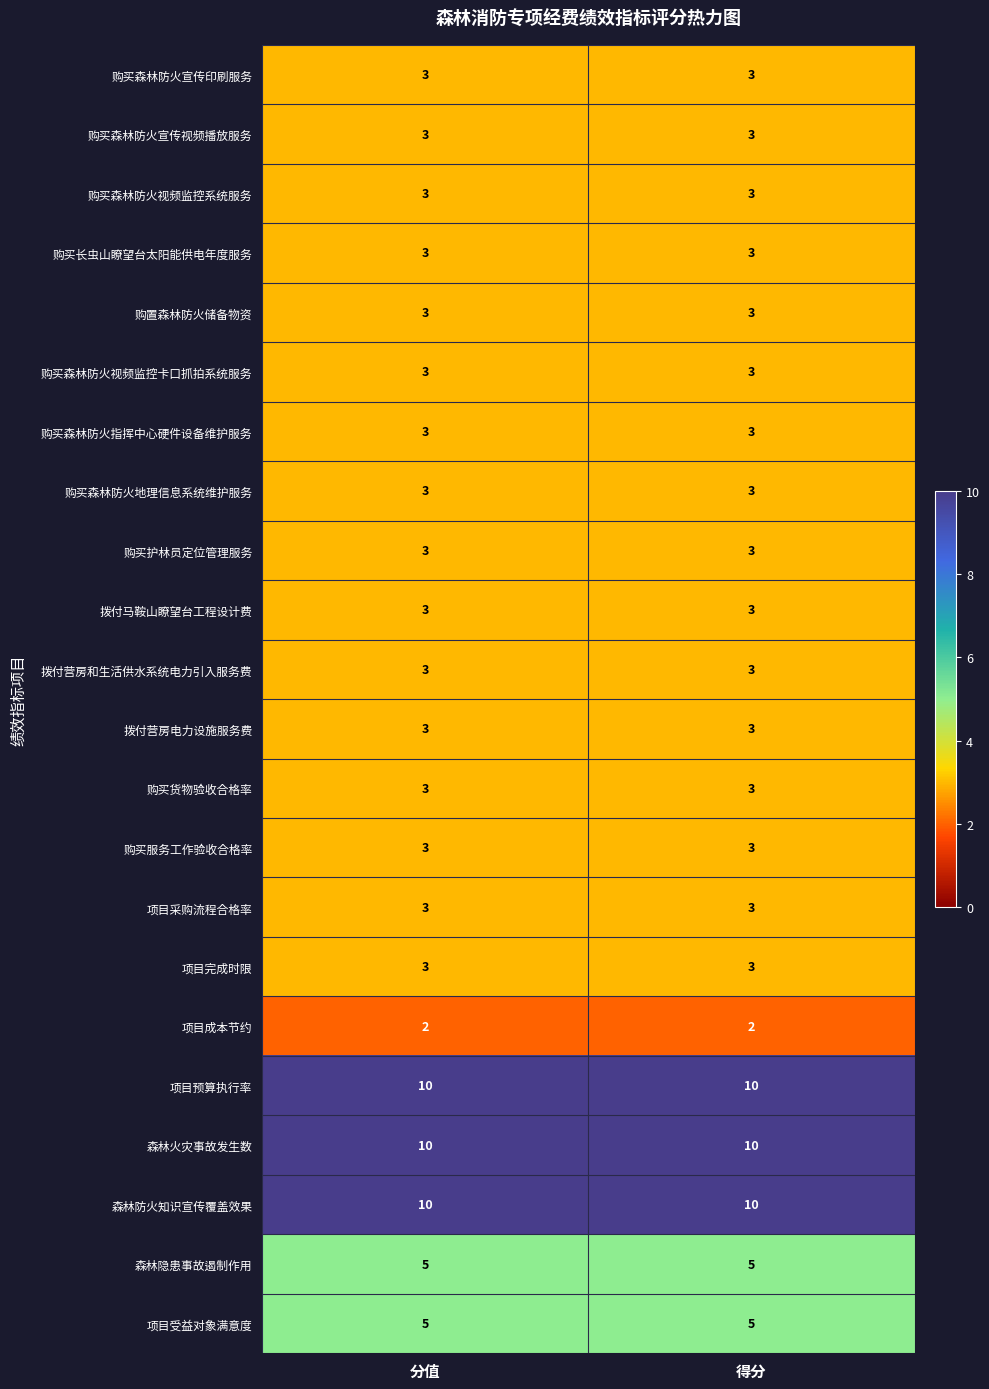

What is the minimum value shown in the chart?

2